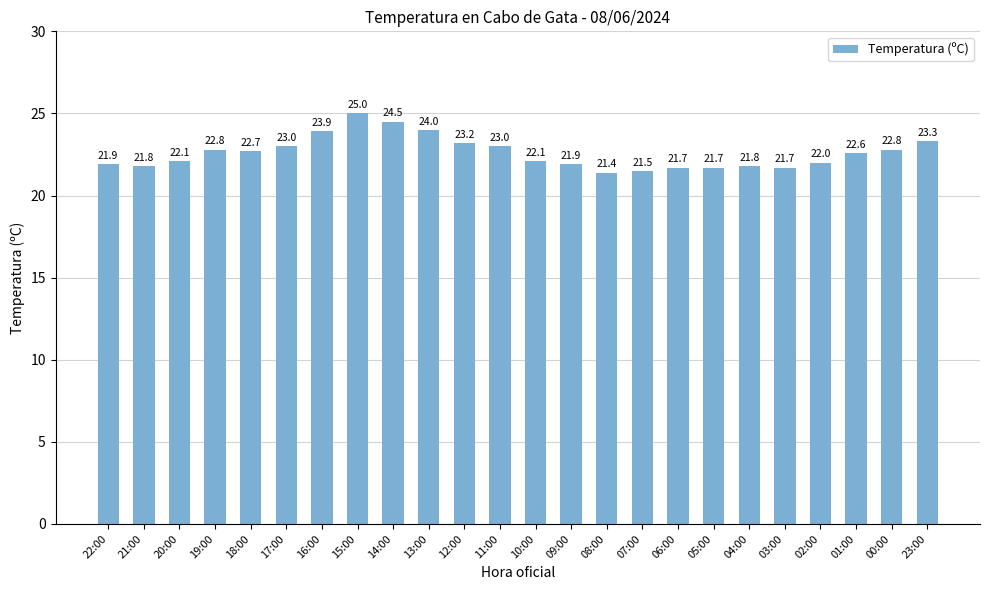

What position from the right is 17:00?

19